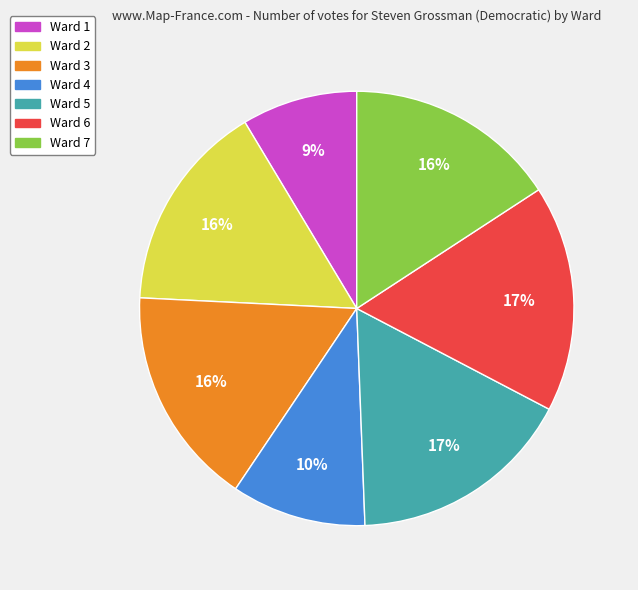

Is the sum of Ward 5 and Ward 4 greater than half?

No